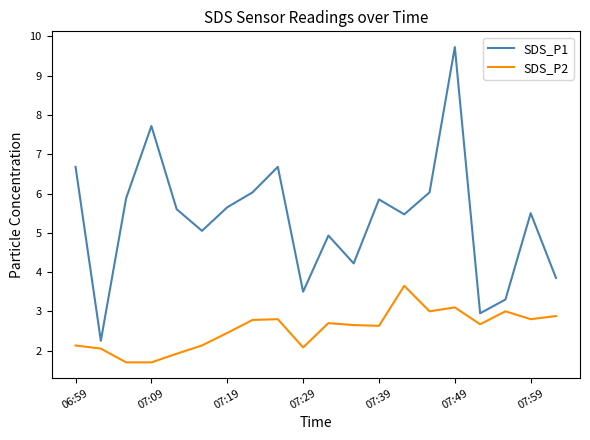

Which series has the widest spread of values?

SDS_P1